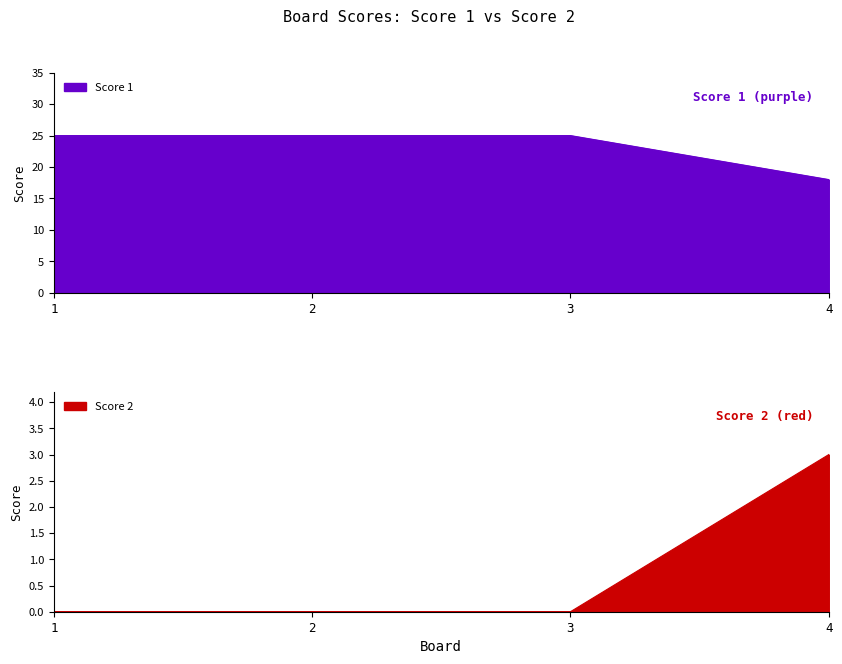

What is the average value of the Score 2 series?

1